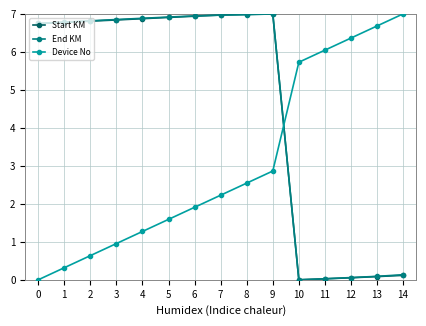

True or false: Device No has more than 2 interior local peaks.

False